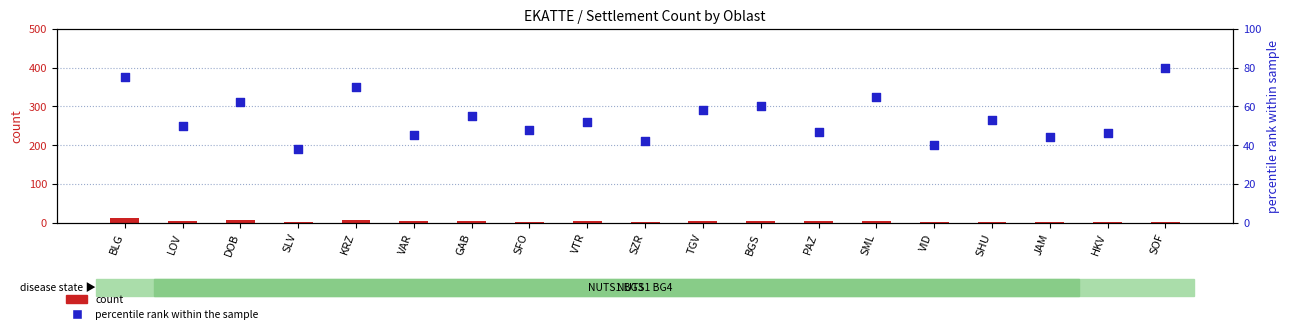

Is the value of count at SZR greater than the value of percentile rank within the sample at JAM?

No